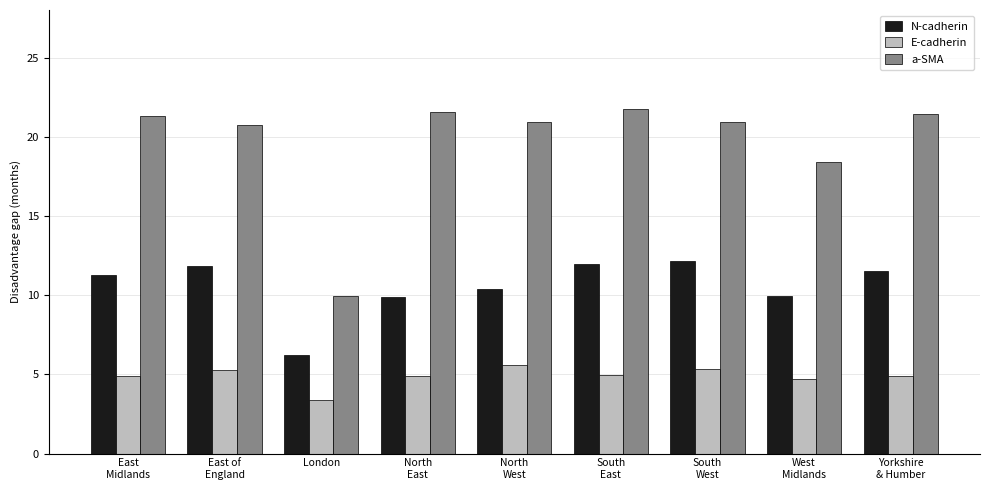

Which category has the lowest value across all series?

London